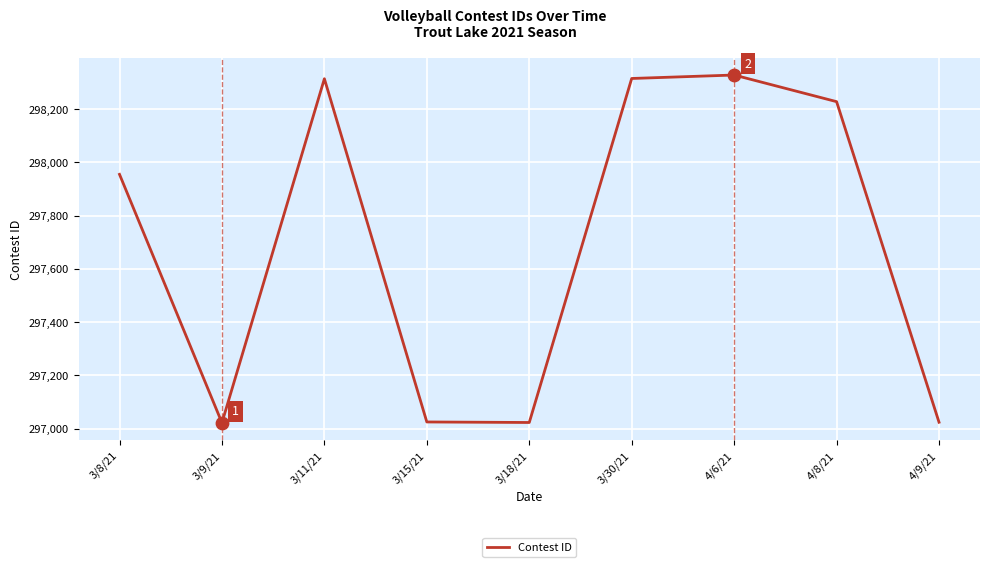

What is the change in value from 3/11/21 to 3/30/21?

+1